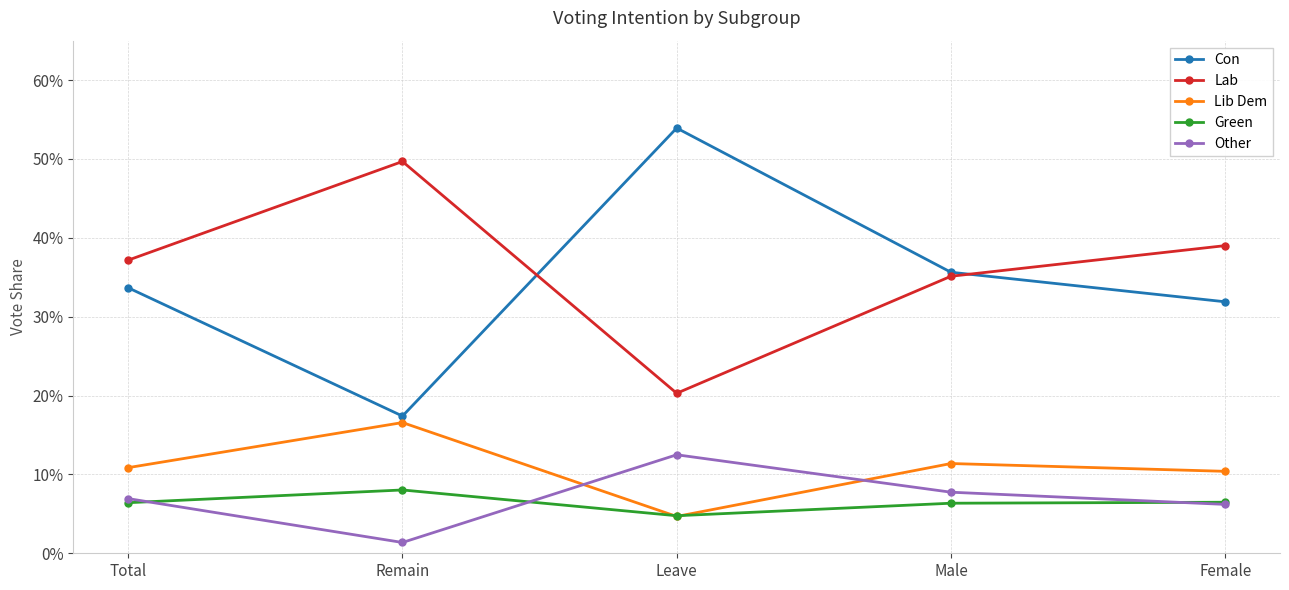

What value does the Other series have at Male?

0.1